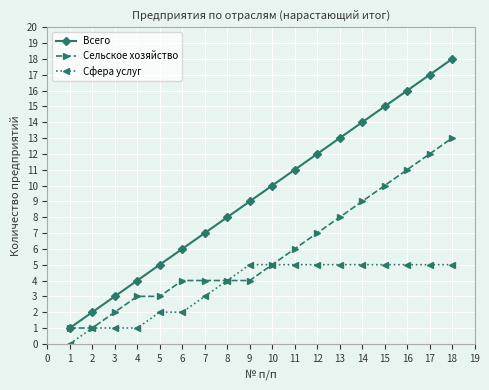

Which series has the widest spread of values?

Всего